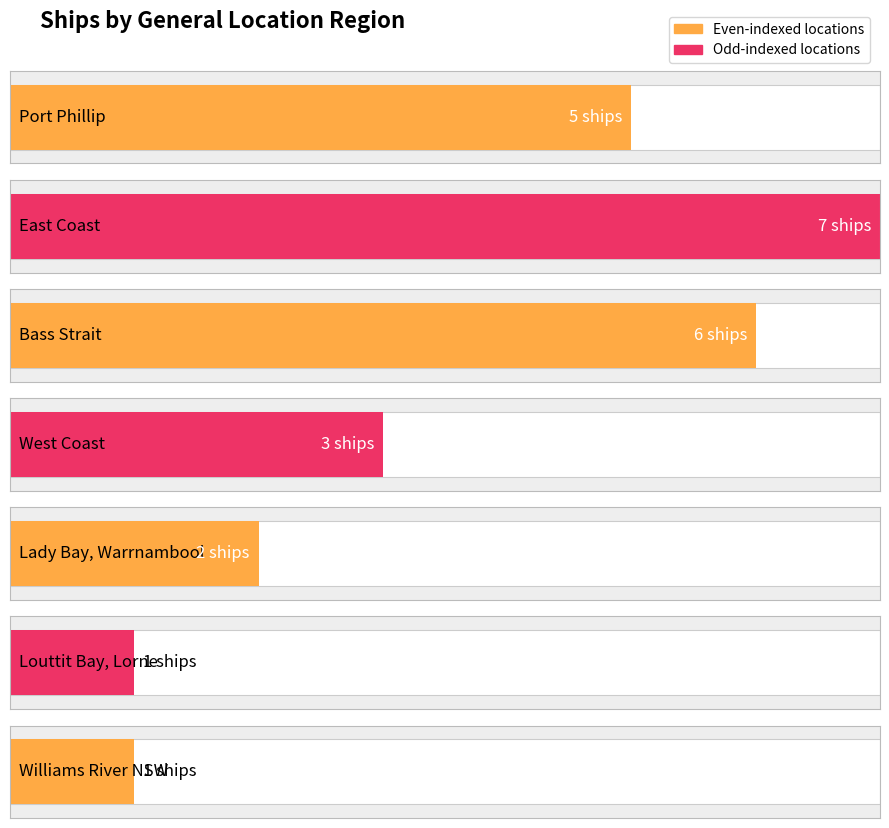

How many data points does each series have?

7